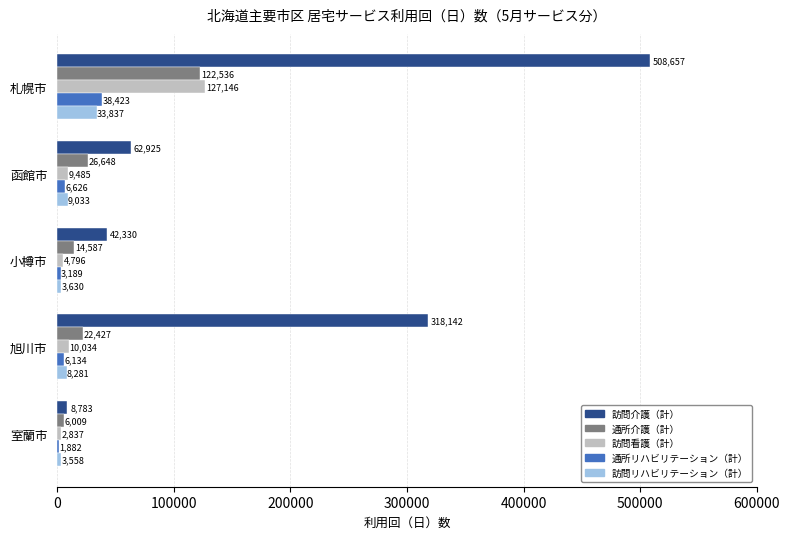

How many values in the 訪問リハビリテーション（計） series are below 8281?

2